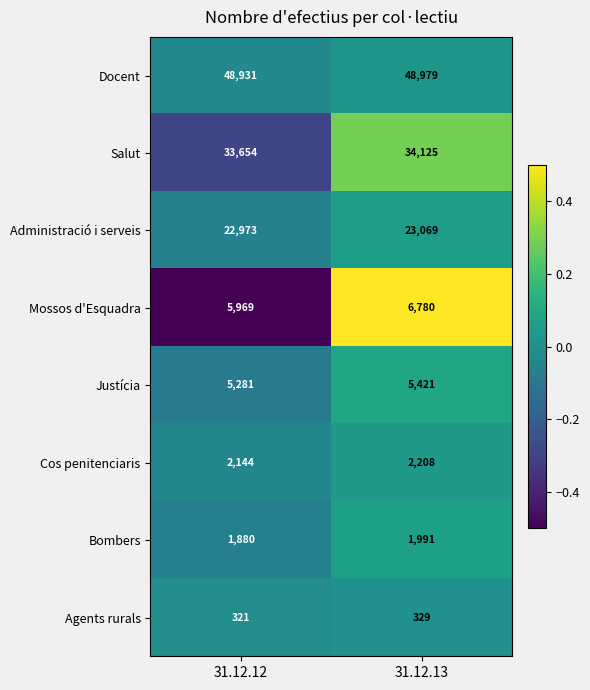

What is the total value across all series at 31.12.12?

121153